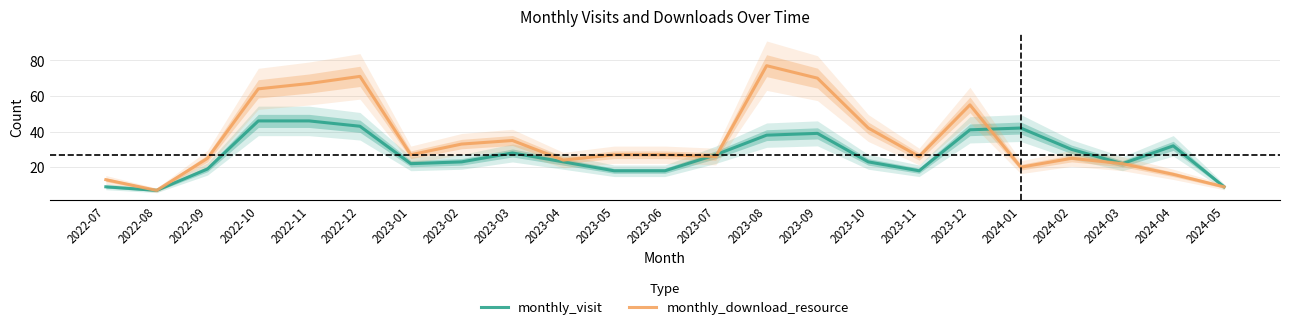

After their last crossing, which series has the higher values: monthly_visit or monthly_download_resource?

monthly_visit